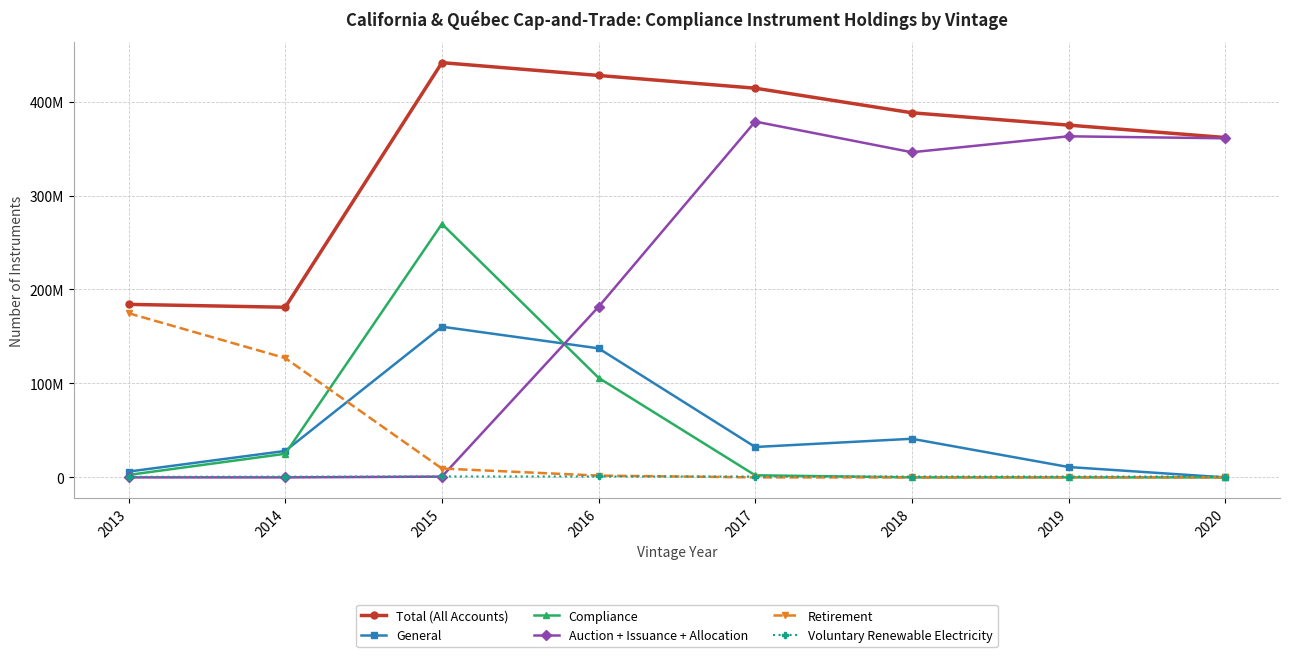

At which category does Auction + Issuance + Allocation reach its first local peak?

2017